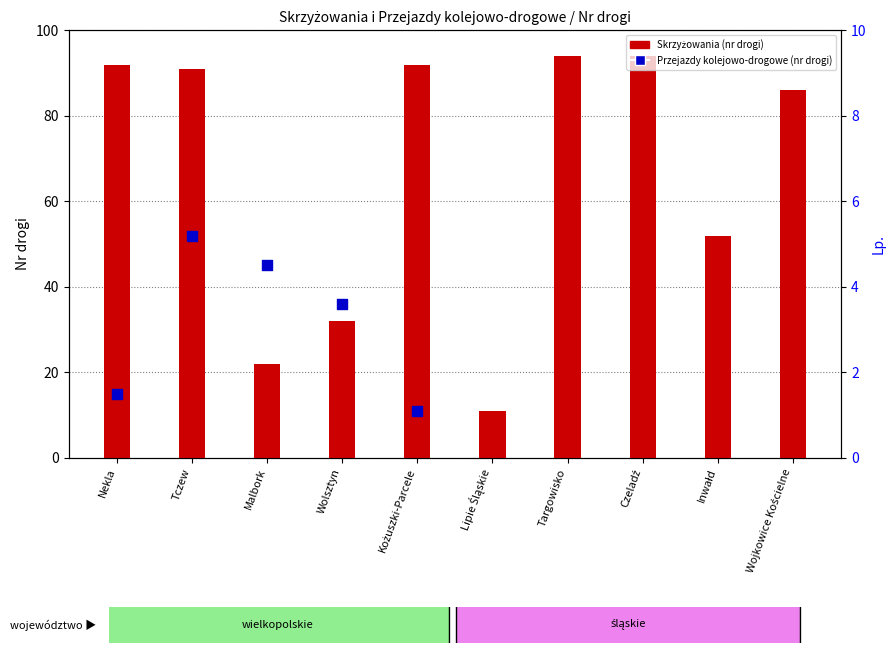

Between Czeladź and Targowisko, which is larger?

Czeladź